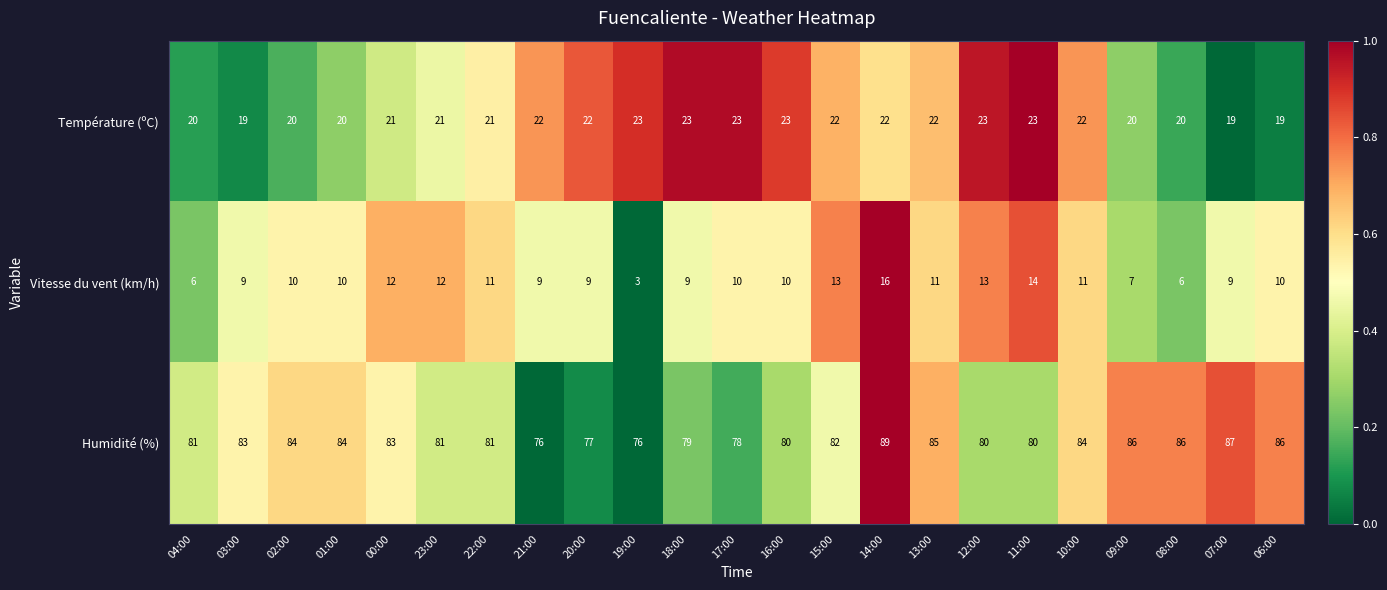

What is the sum of all Vitesse du vent (km/h) values?

230